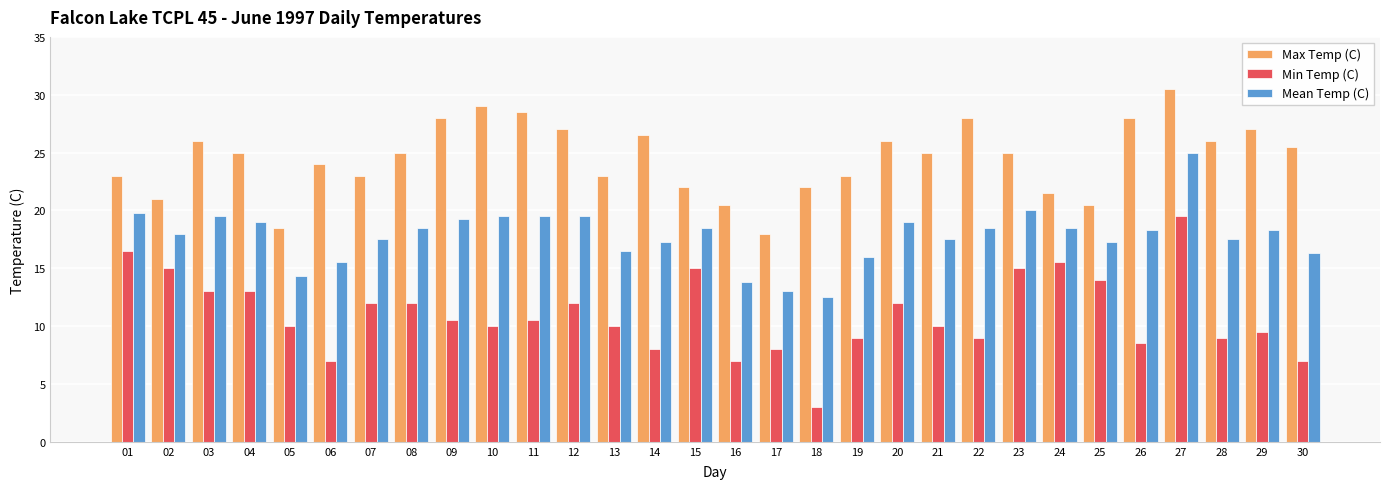

What are all the series names shown in the legend?

Max Temp (C), Min Temp (C), Mean Temp (C)